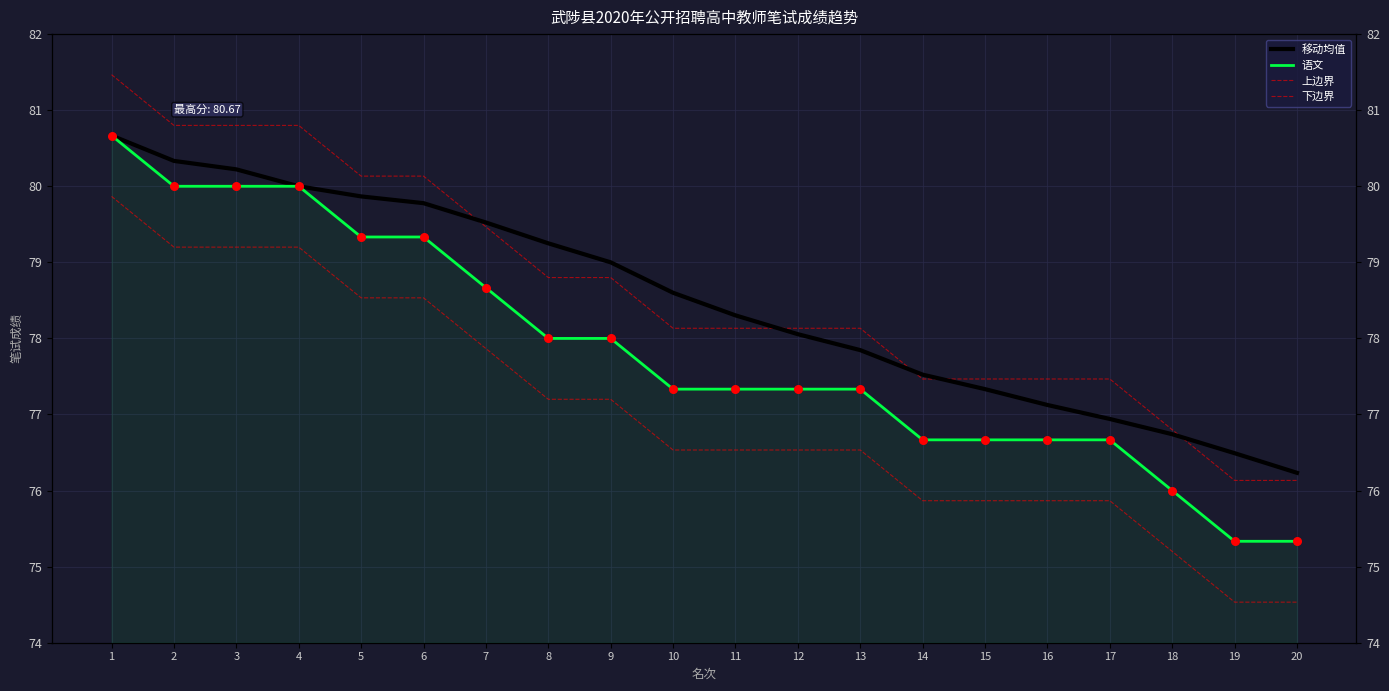

Which series has the largest total across all categories?

上边界